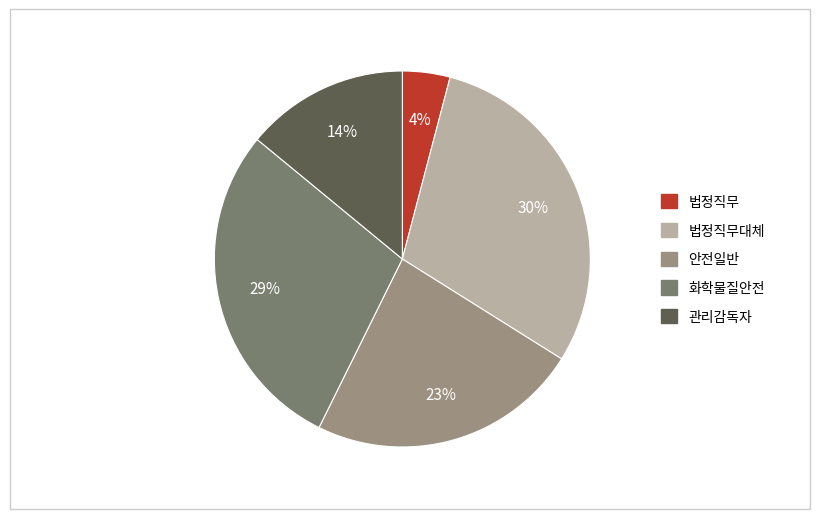

To the nearest percent, what is the average slice percentage?

20%